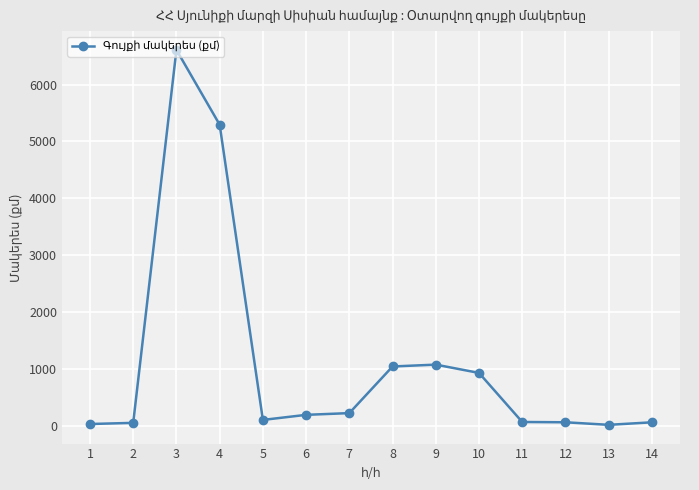

Is it true that the value at 7 is 221.9?

True